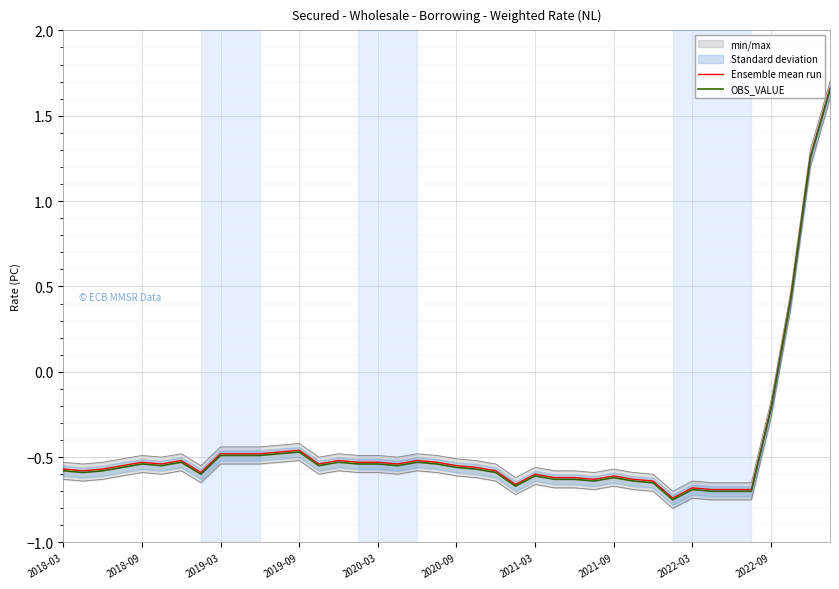

The Ensemble mean run series shows -0.3 at 2019-09. True or false?

False